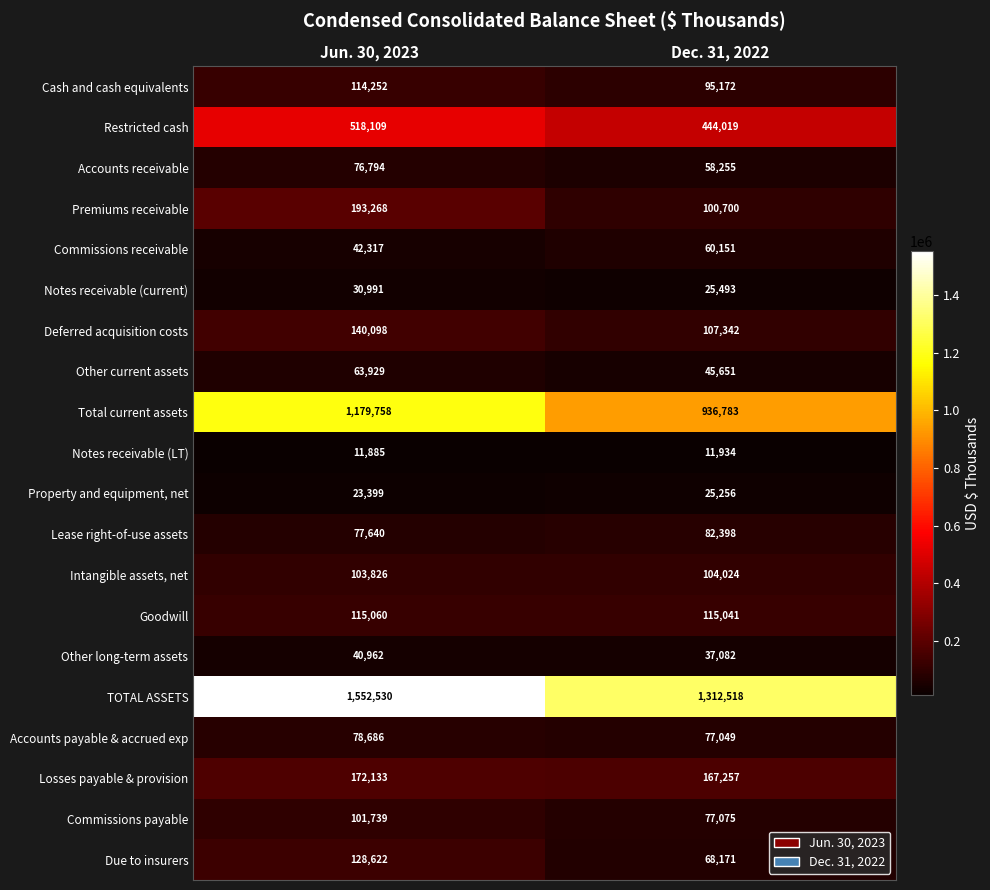

At Dec. 31, 2022, list the series in order from smallest to largest.

Notes receivable (LT), Property and equipment, net, Notes receivable (current), Other long-term assets, Other current assets, Accounts receivable, Commissions receivable, Due to insurers, Accounts payable & accrued exp, Commissions payable, Lease right-of-use assets, Cash and cash equivalents, Premiums receivable, Intangible assets, net, Deferred acquisition costs, Goodwill, Losses payable & provision, Restricted cash, Total current assets, TOTAL ASSETS